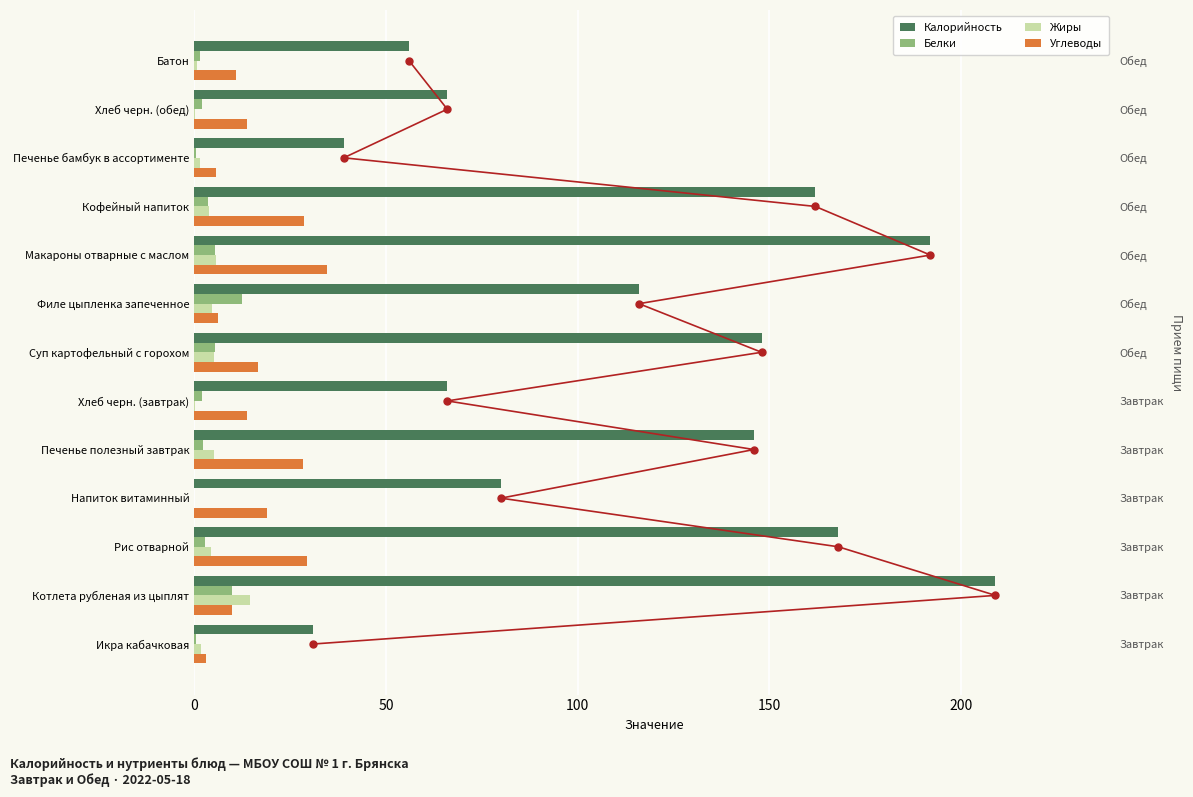

What is the sum of all Белки values?

48.6